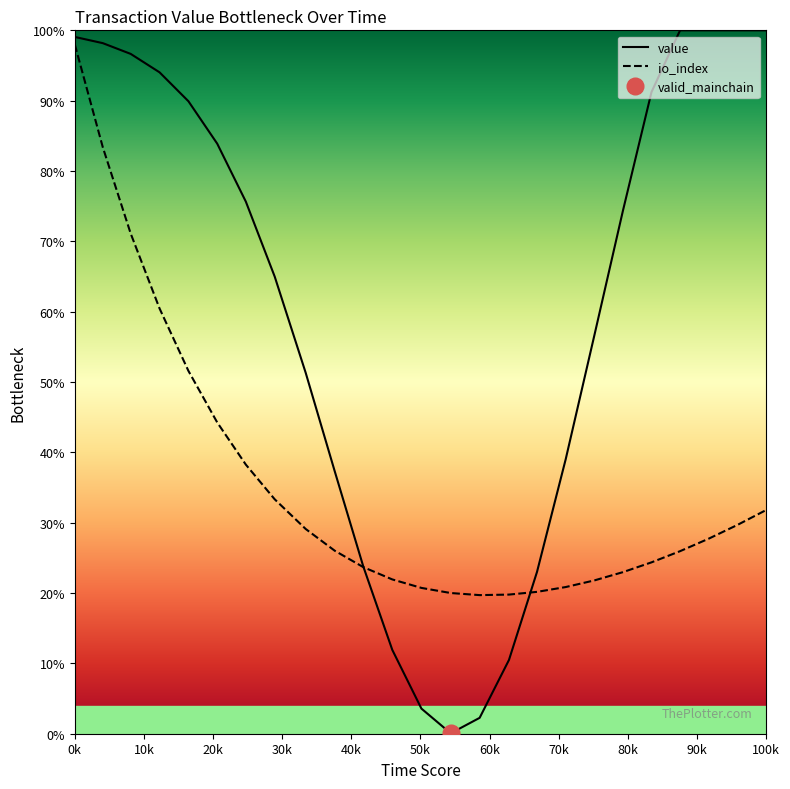

At which label does io_index reach its peak?

0k